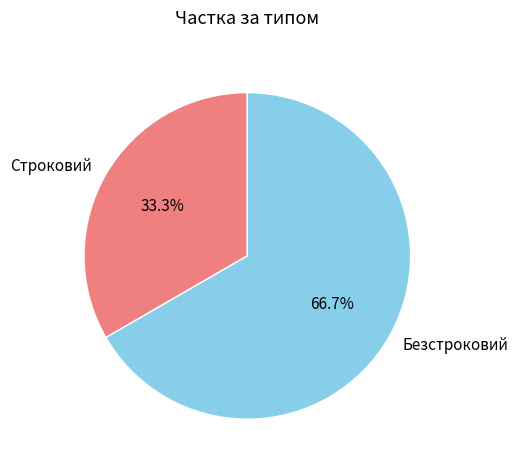

Which category accounts for the majority?

Безстроковий